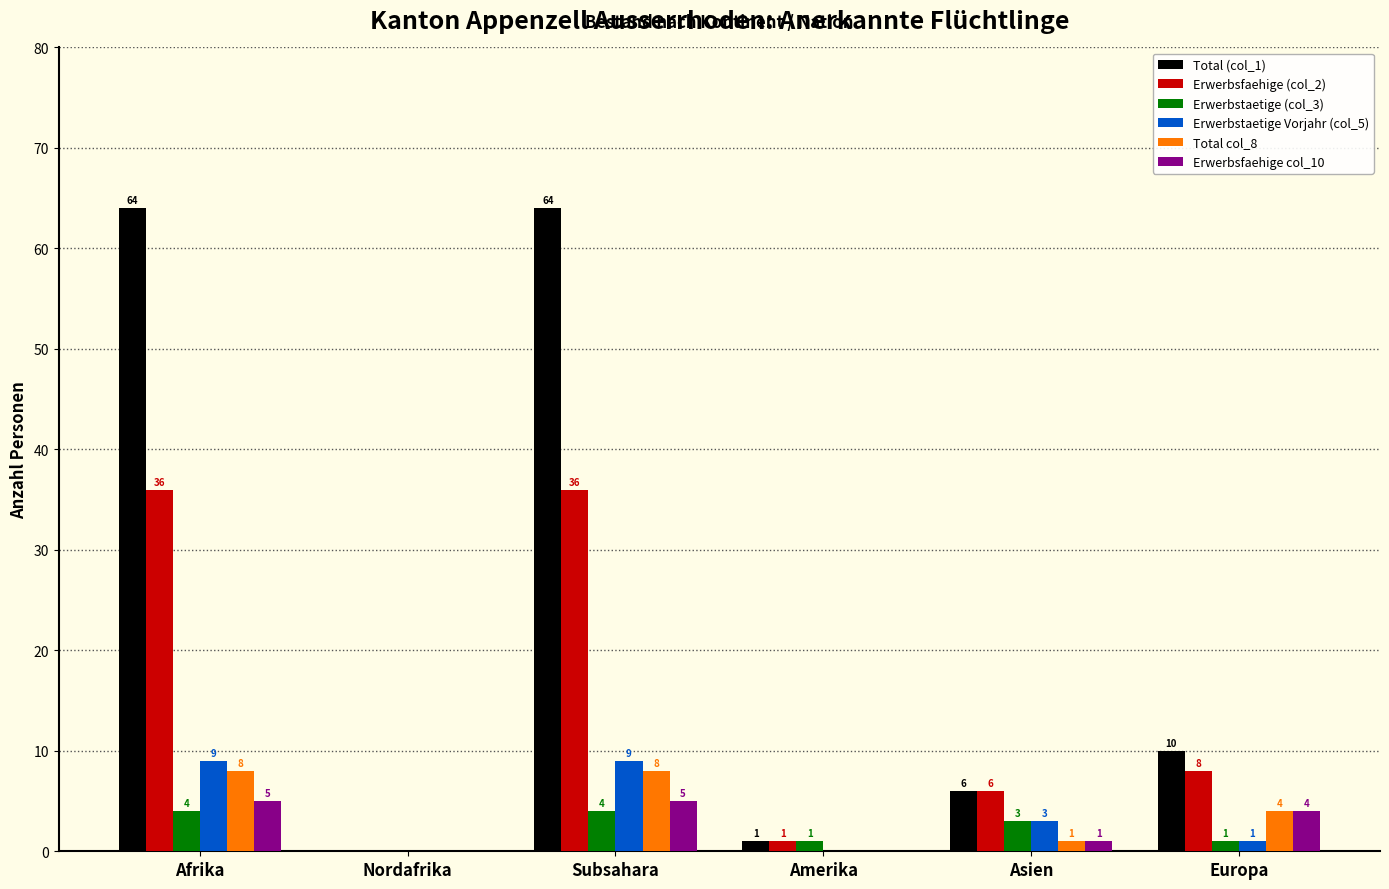

Is it true that Total col_8 equals 5 at Amerika?

False